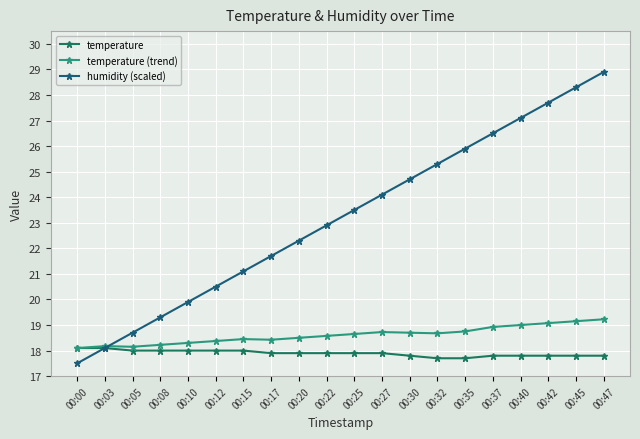

What value does the temperature (trend) series have at 00:47?

19.2